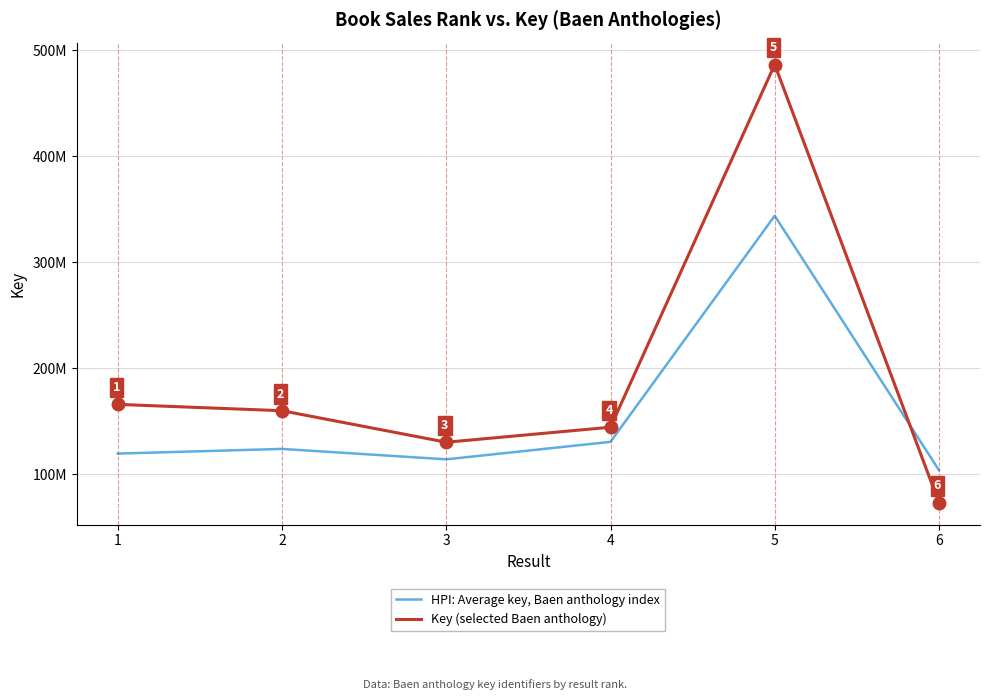

What are all the series names shown in the legend?

HPI: Average key, Baen anthology index, Key (selected Baen anthology)